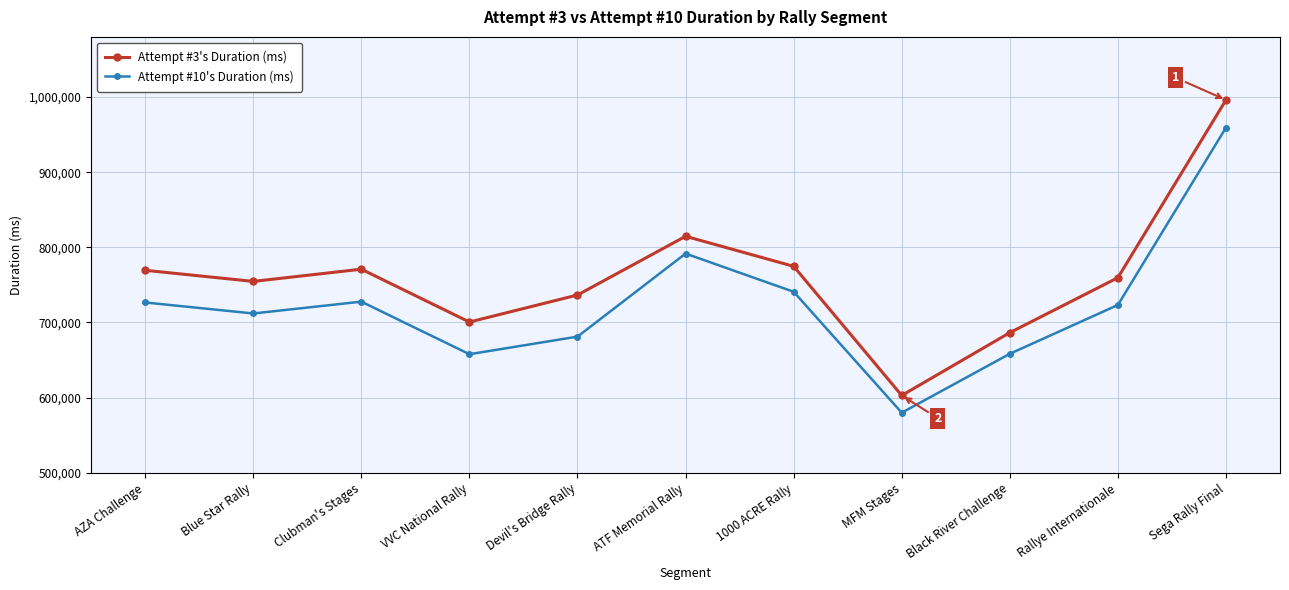

What is the label of the 3rd point from the left?

Clubman's Stages